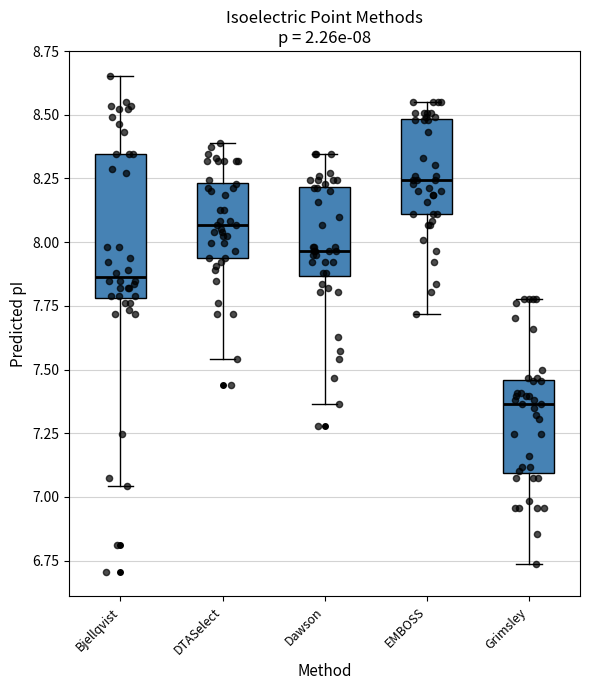

Which box has the lowest median line?

Grimsley